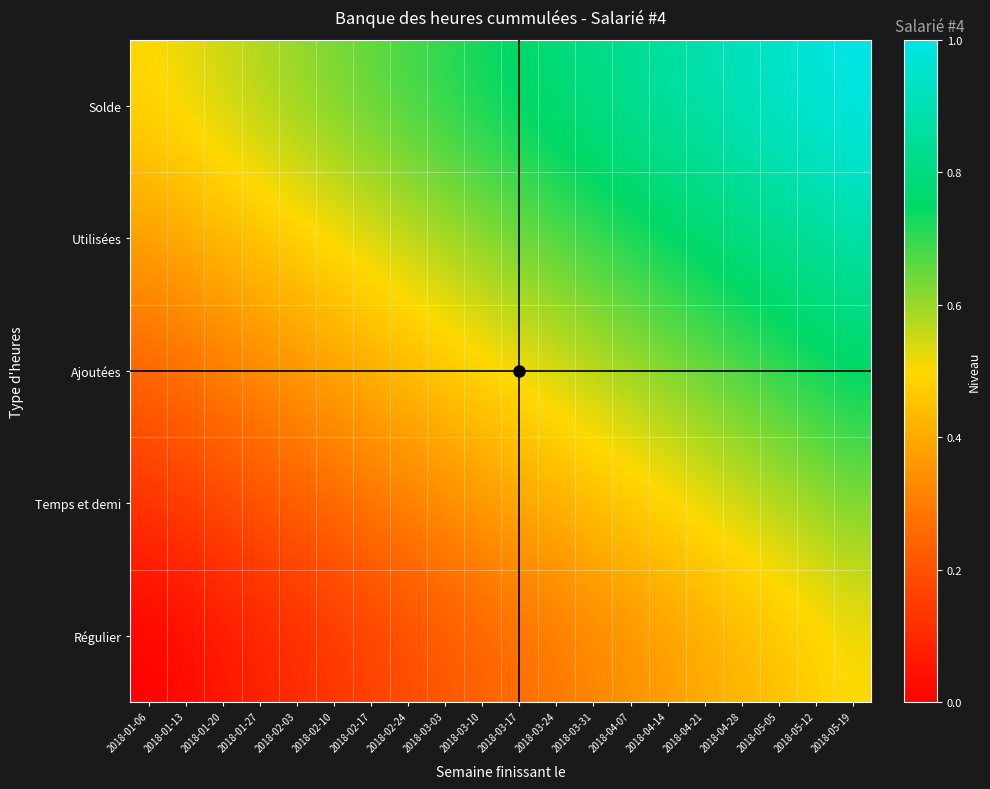

Reading left to right, list all the values displayed in this chart.

Régulier: 2018-01-06=0.0	2018-01-13=0.0	2018-01-20=0.1	2018-01-27=0.1	2018-02-03=0.1	2018-02-10=0.1	2018-02-17=0.2	2018-02-24=0.2	2018-03-03=0.2	2018-03-10=0.2	2018-03-17=0.3	2018-03-24=0.3	2018-03-31=0.3	2018-04-07=0.3	2018-04-14=0.4	2018-04-21=0.4	2018-04-28=0.4	2018-05-05=0.4	2018-05-12=0.5	2018-05-19=0.5
Temps et demi: 2018-01-06=0.1	2018-01-13=0.2	2018-01-20=0.2	2018-01-27=0.2	2018-02-03=0.2	2018-02-10=0.3	2018-02-17=0.3	2018-02-24=0.3	2018-03-03=0.3	2018-03-10=0.4	2018-03-17=0.4	2018-03-24=0.4	2018-03-31=0.4	2018-04-07=0.5	2018-04-14=0.5	2018-04-21=0.5	2018-04-28=0.5	2018-05-05=0.6	2018-05-12=0.6	2018-05-19=0.6
Ajoutées: 2018-01-06=0.2	2018-01-13=0.3	2018-01-20=0.3	2018-01-27=0.3	2018-02-03=0.4	2018-02-10=0.4	2018-02-17=0.4	2018-02-24=0.4	2018-03-03=0.5	2018-03-10=0.5	2018-03-17=0.5	2018-03-24=0.5	2018-03-31=0.6	2018-04-07=0.6	2018-04-14=0.6	2018-04-21=0.6	2018-04-28=0.7	2018-05-05=0.7	2018-05-12=0.7	2018-05-19=0.8
Utilisées: 2018-01-06=0.4	2018-01-13=0.4	2018-01-20=0.4	2018-01-27=0.5	2018-02-03=0.5	2018-02-10=0.5	2018-02-17=0.5	2018-02-24=0.6	2018-03-03=0.6	2018-03-10=0.6	2018-03-17=0.6	2018-03-24=0.7	2018-03-31=0.7	2018-04-07=0.7	2018-04-14=0.7	2018-04-21=0.8	2018-04-28=0.8	2018-05-05=0.8	2018-05-12=0.8	2018-05-19=0.9
Solde: 2018-01-06=0.5	2018-01-13=0.5	2018-01-20=0.6	2018-01-27=0.6	2018-02-03=0.6	2018-02-10=0.6	2018-02-17=0.7	2018-02-24=0.7	2018-03-03=0.7	2018-03-10=0.7	2018-03-17=0.8	2018-03-24=0.8	2018-03-31=0.8	2018-04-07=0.8	2018-04-14=0.9	2018-04-21=0.9	2018-04-28=0.9	2018-05-05=0.9	2018-05-12=1.0	2018-05-19=1.0